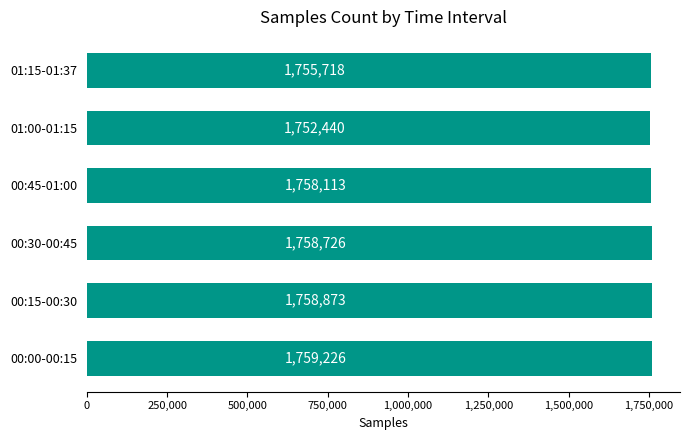

Reading bottom to top, extract all data points from this chart.

00:00-00:15=1759226	00:15-00:30=1758873	00:30-00:45=1758726	00:45-01:00=1758113	01:00-01:15=1752440	01:15-01:37=1755718